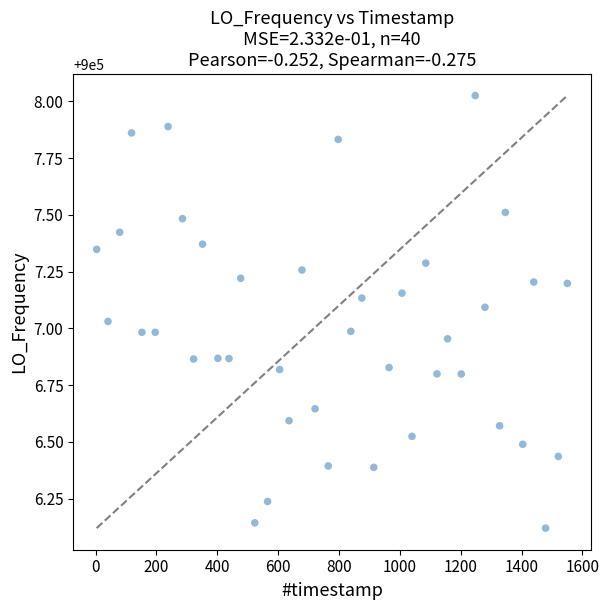

What is the range of Y values (max minus min)?

1.9